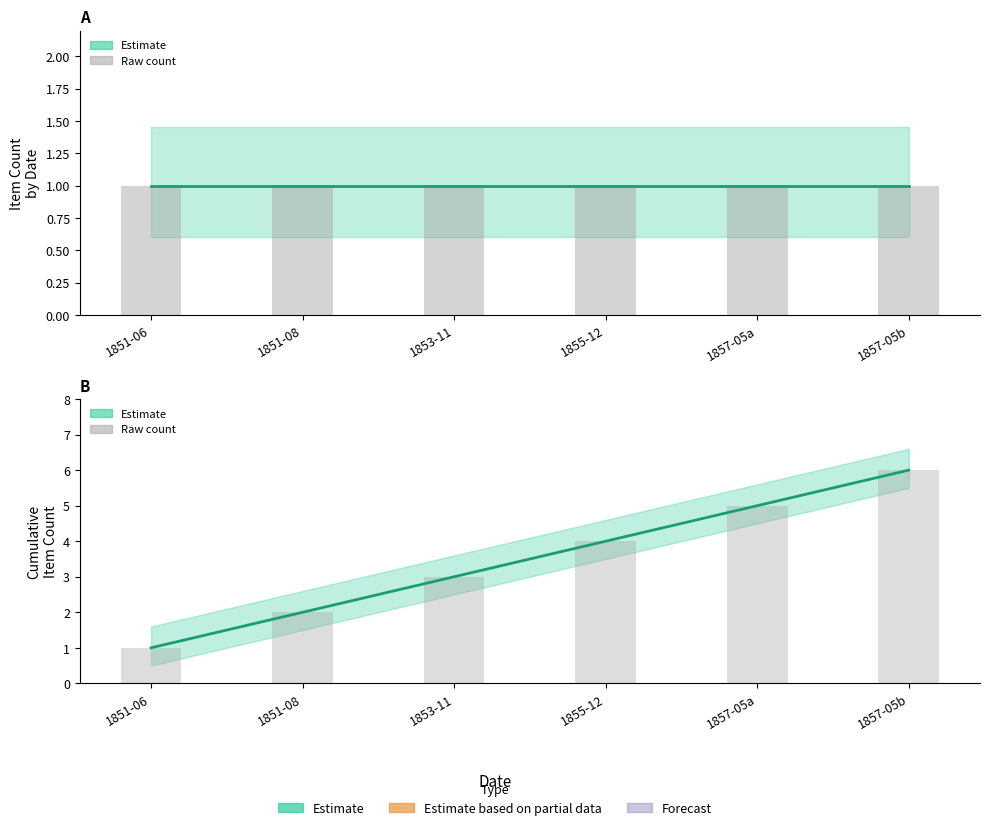

The value of Item Count at 1851-06 is 2. True or false?

False